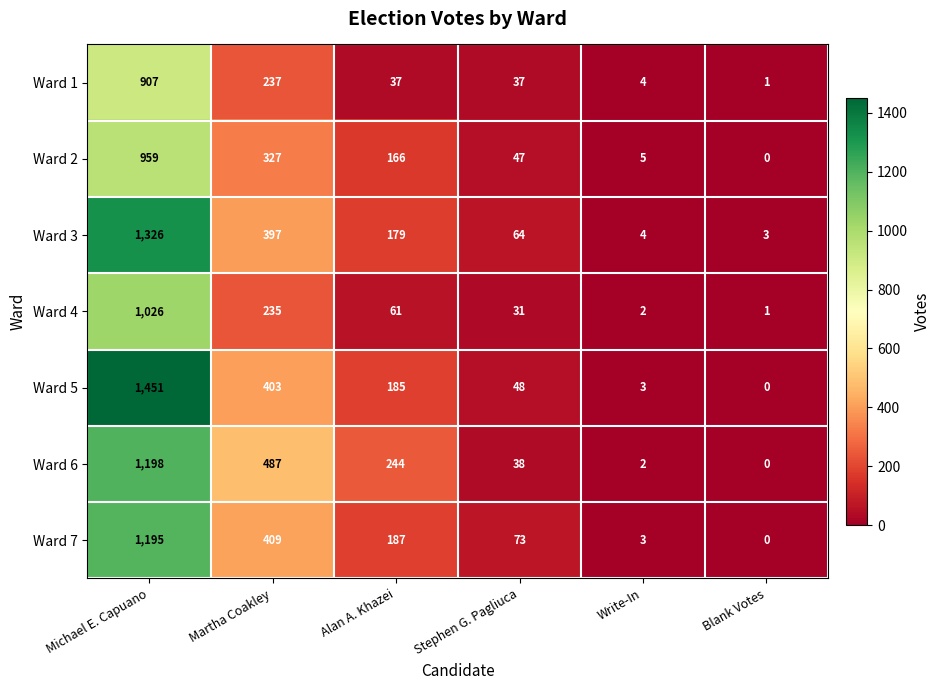

True or false: Ward 1 has a value of 907 at Michael E. Capuano.

True